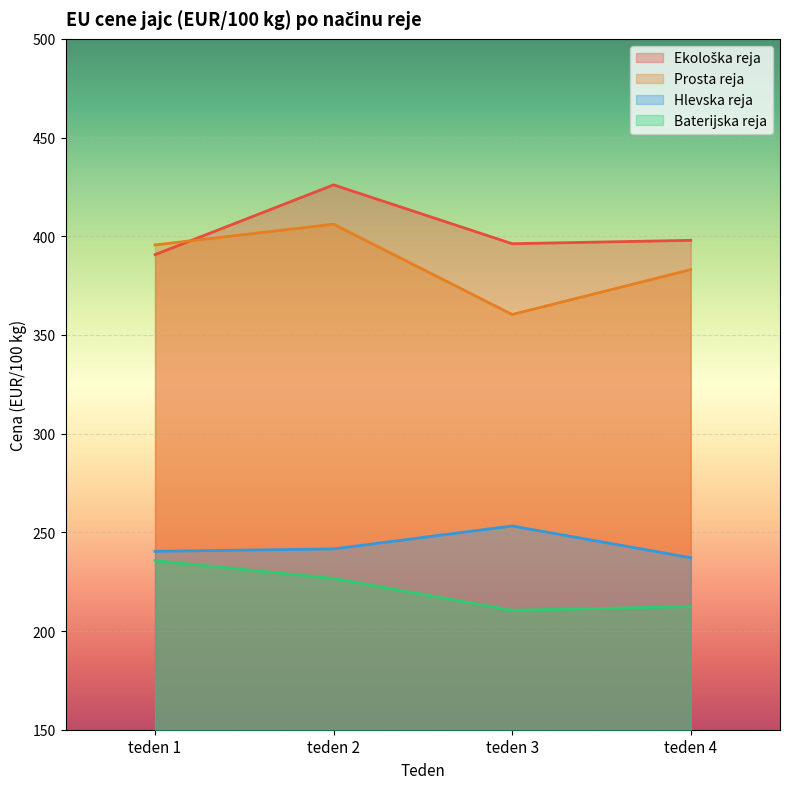

True or false: Hlevska reja and Ekološka reja intersect in this chart.

False